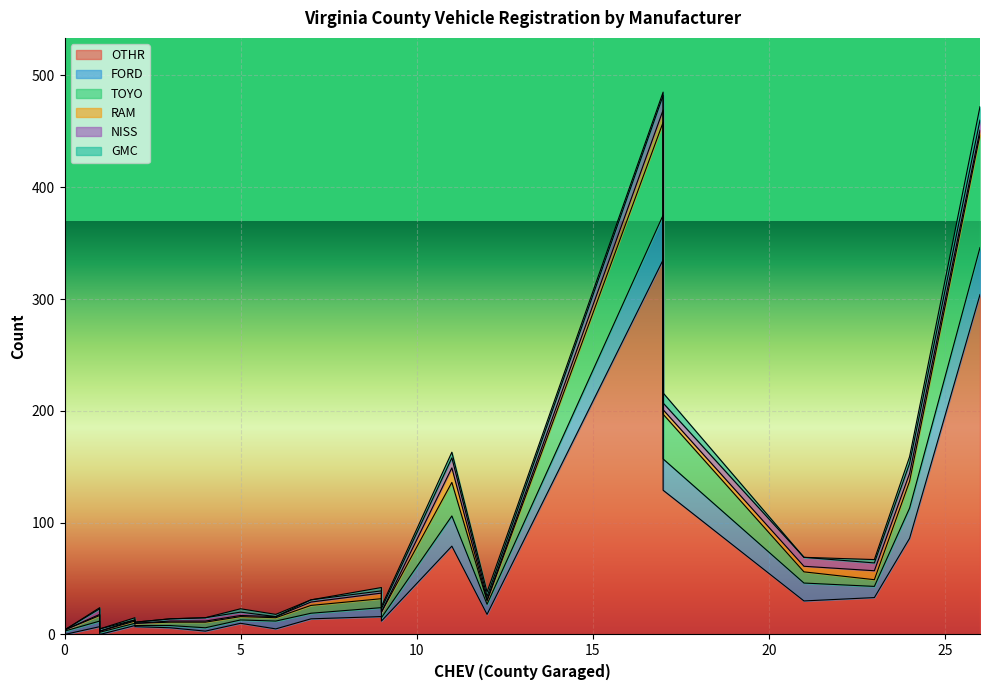

Which series has the largest total across all categories?

OTHR